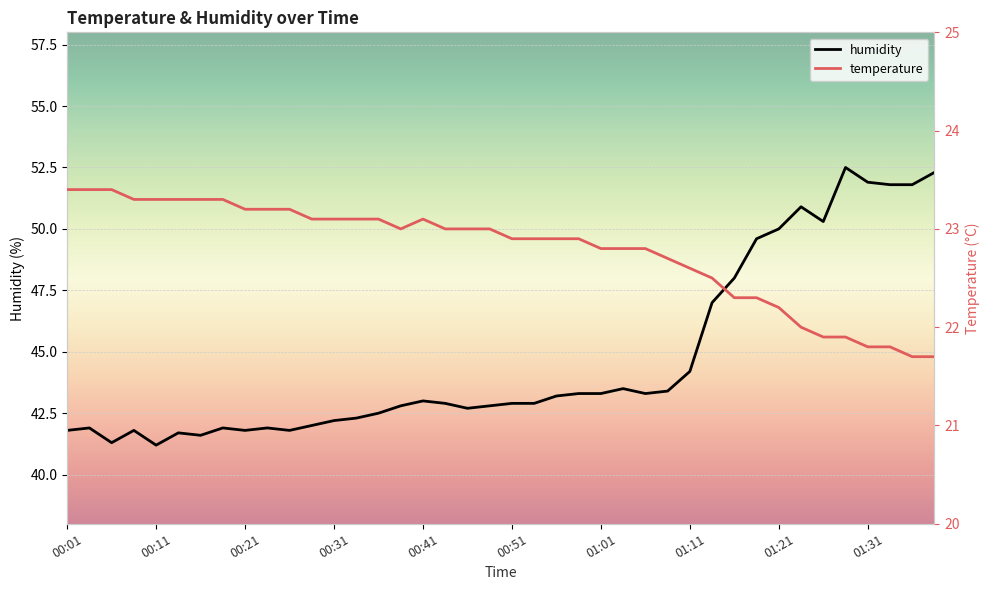

At which category does humidity reach its first local valley?

00:06